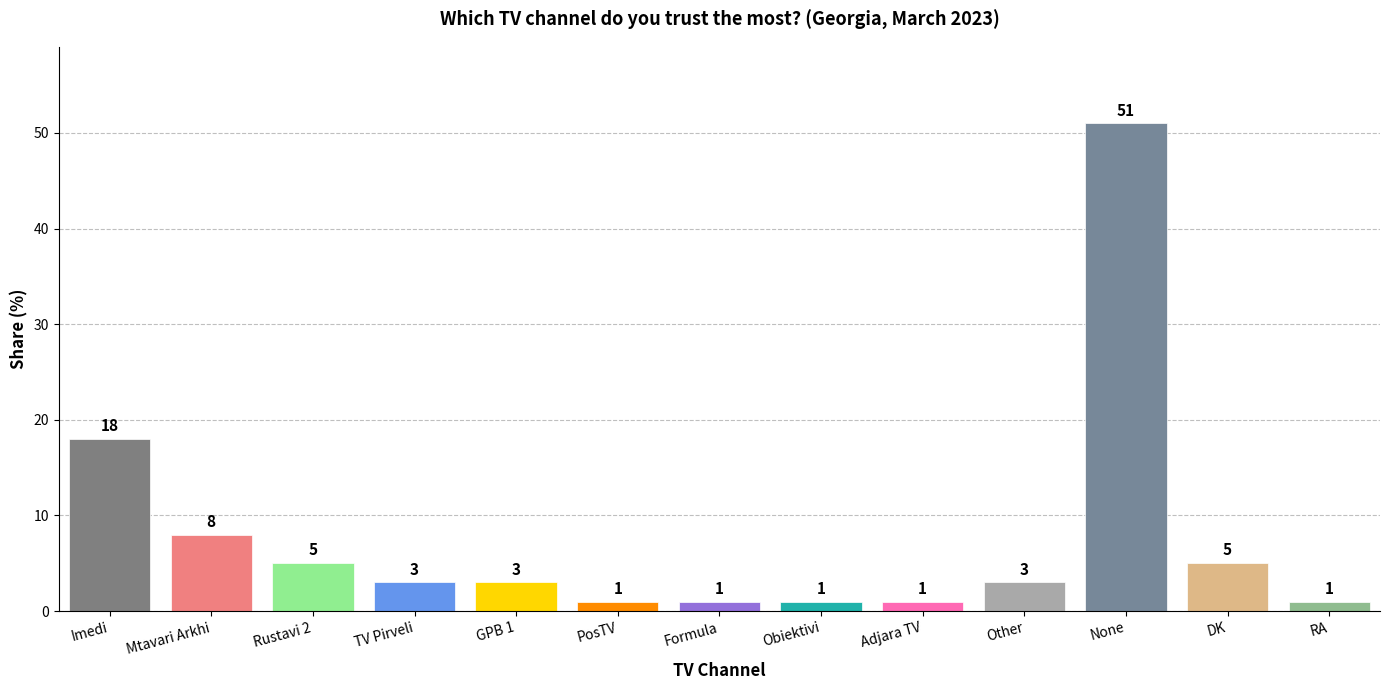

Reading right to left, extract all data points from this chart.

1	5	51	3	1	1	1	1	3	3	5	8	18